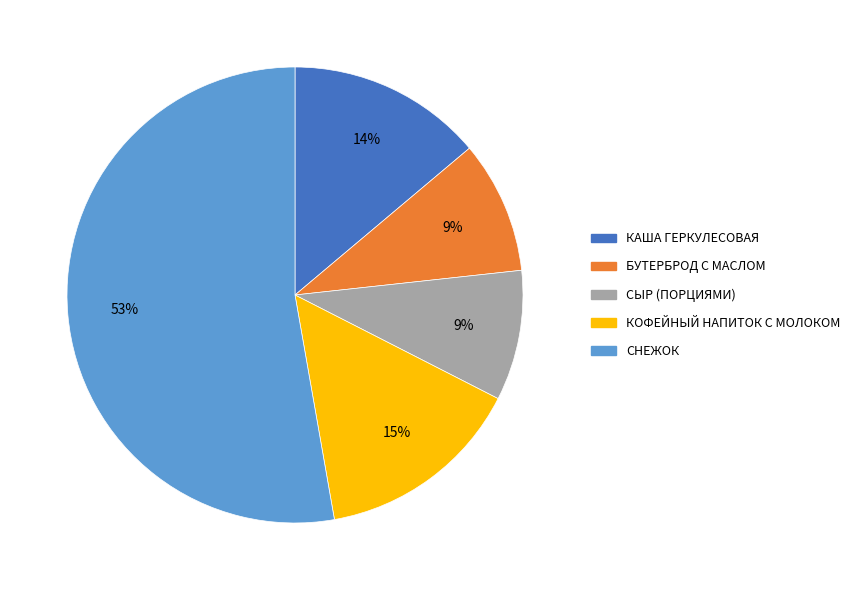

To the nearest percent, what is the combined percentage of БУТЕРБРОД С МАСЛОМ and КАША ГЕРКУЛЕСОВАЯ?

23%